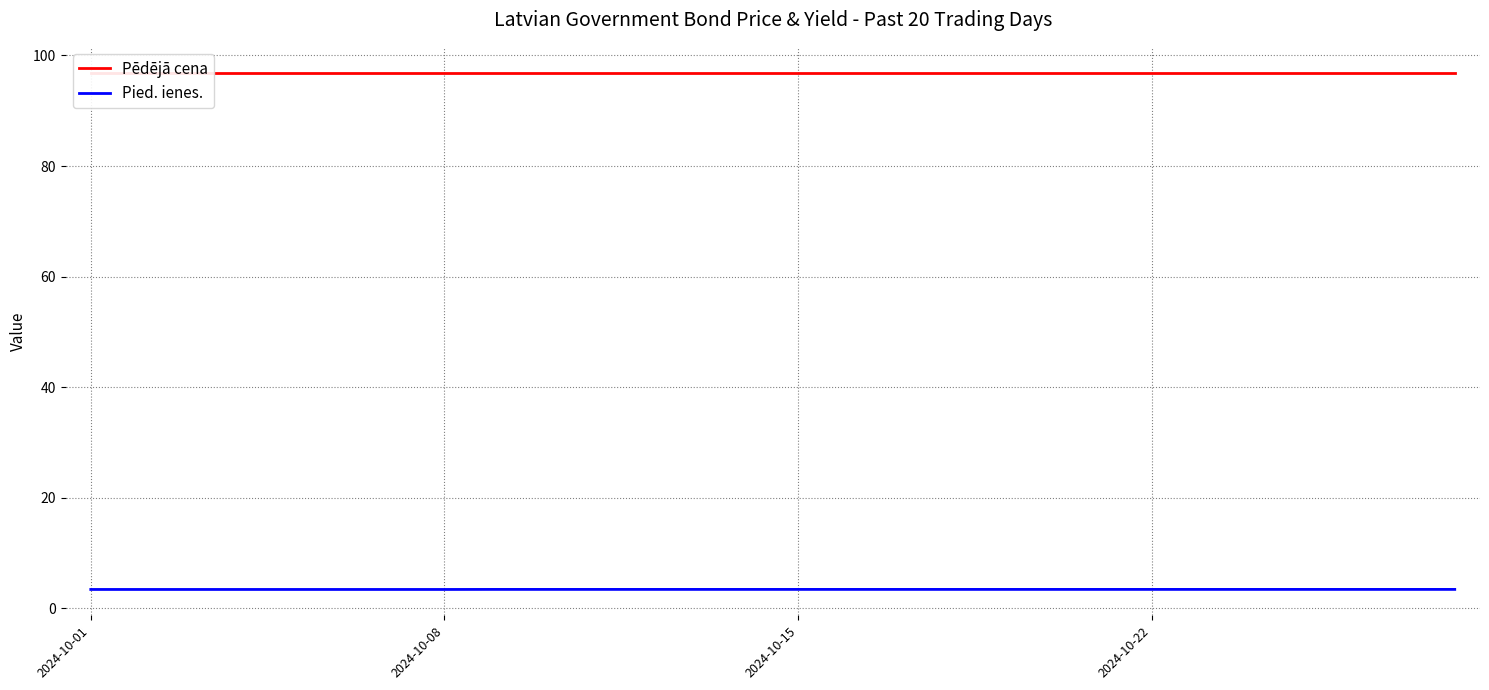

What is the maximum value for Pied. ienes.?

3.4